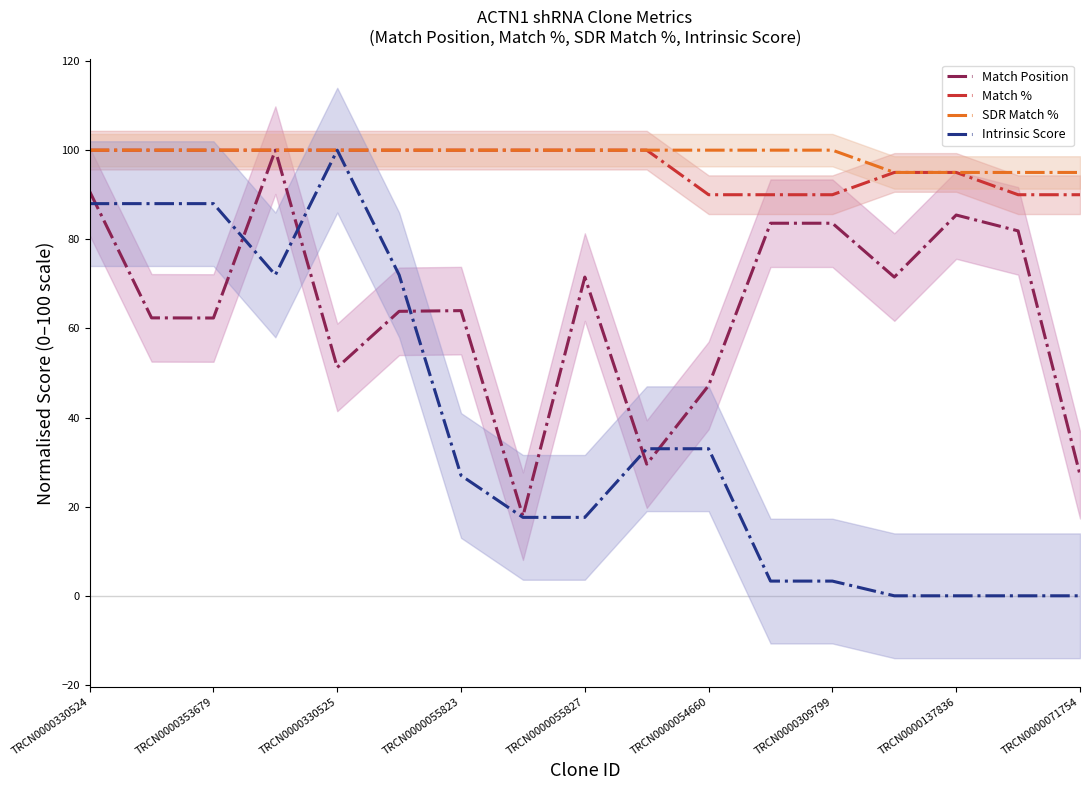

What is the value of the Match Position point at the 3rd from the left?

62.3